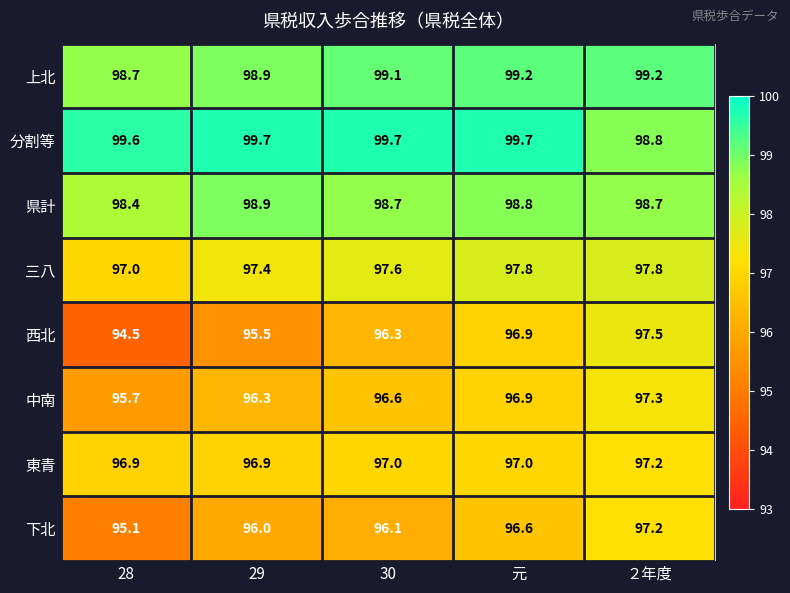

How many series are shown in this chart?

8